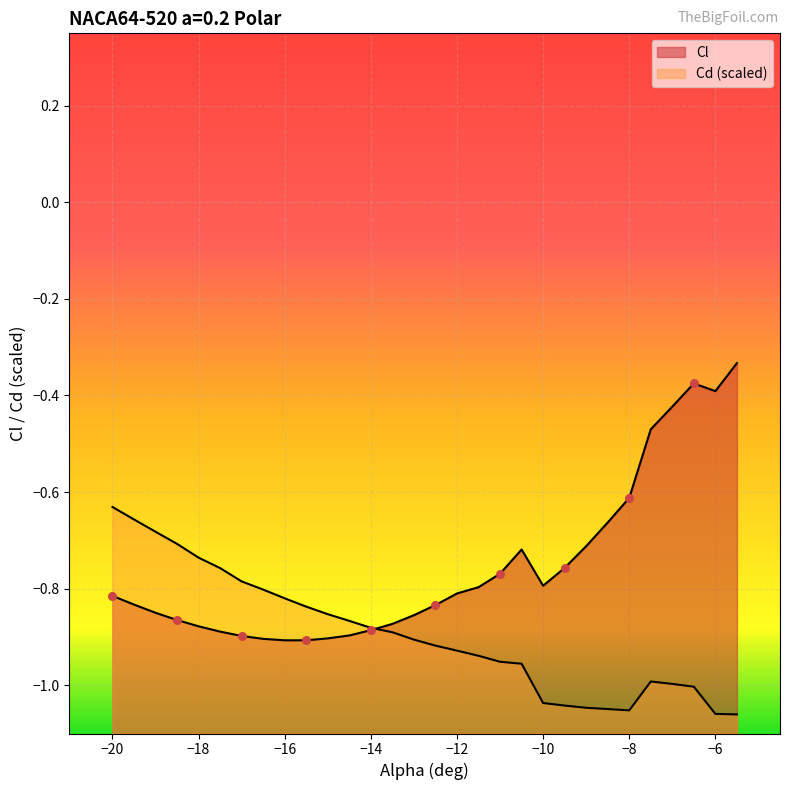

Which series has the widest spread of Y values?

Cl